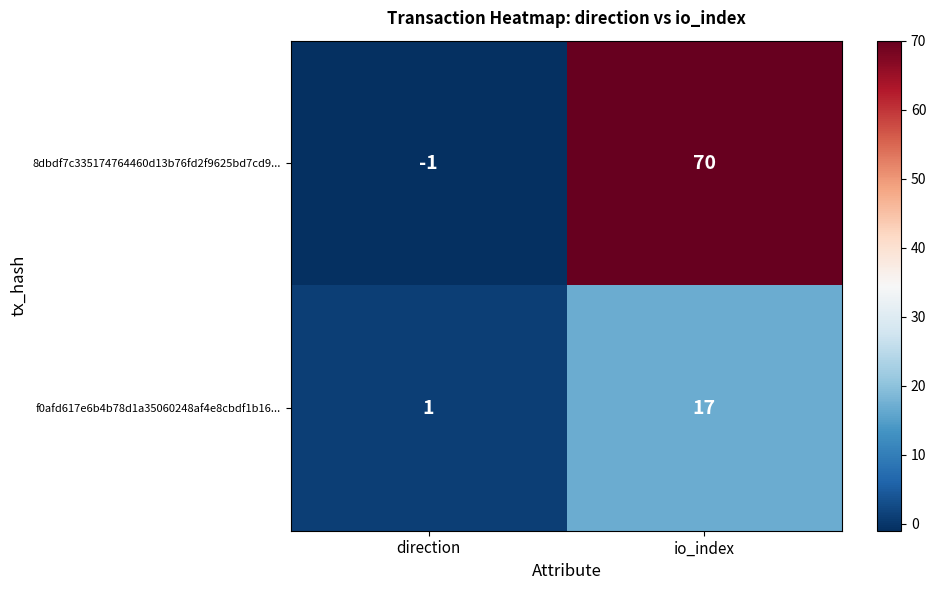

Reading left to right, extract all data points from this chart.

8dbdf7c335174764460d13b76fd2f9625bd7cd9...: -1	70
f0afd617e6b4b78d1a35060248af4e8cbdf1b16...: 1	17